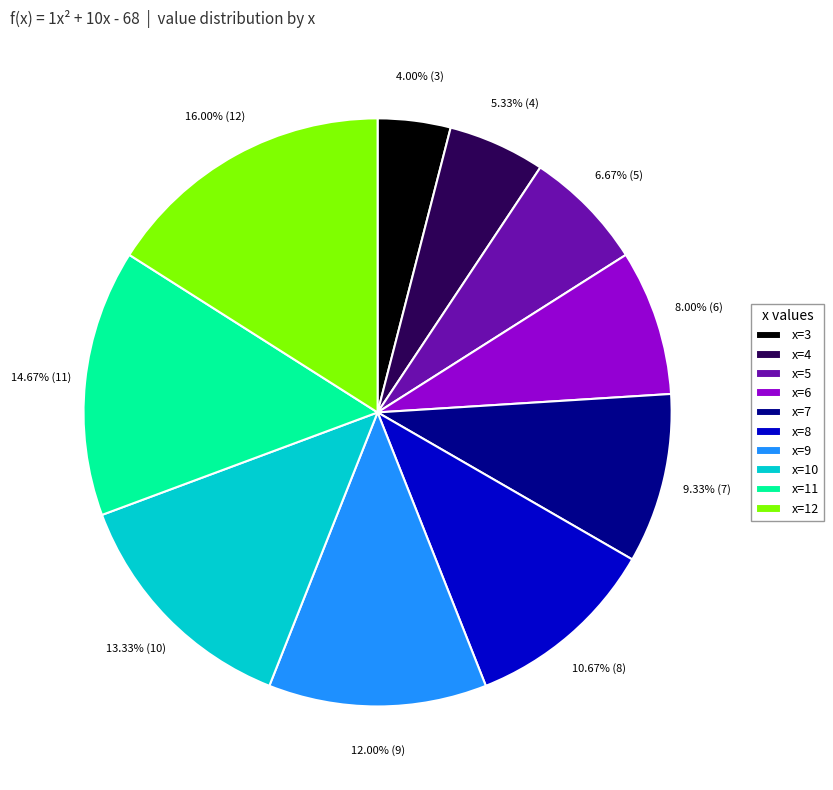

What is the ratio of the value at x=9 to the value at x=3?

3.0